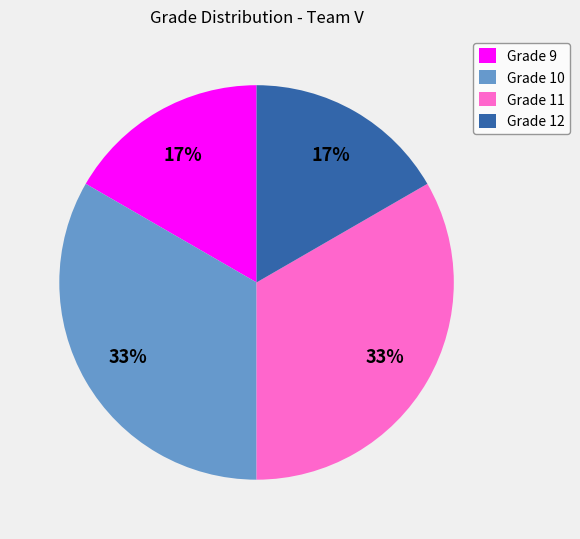

What percentage is the Grade 11 slice, to the nearest percent?

33%